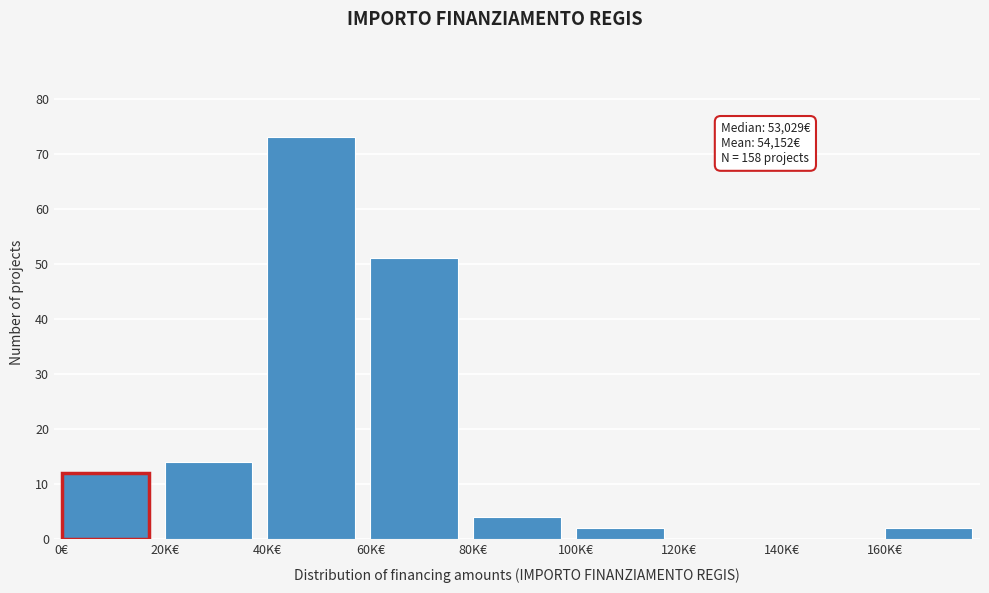

Reading right to left, extract all data points from this chart.

160K€=2	140K€=0	120K€=0	100K€=2	80K€=4	60K€=51	40K€=73	20K€=14	0€=12